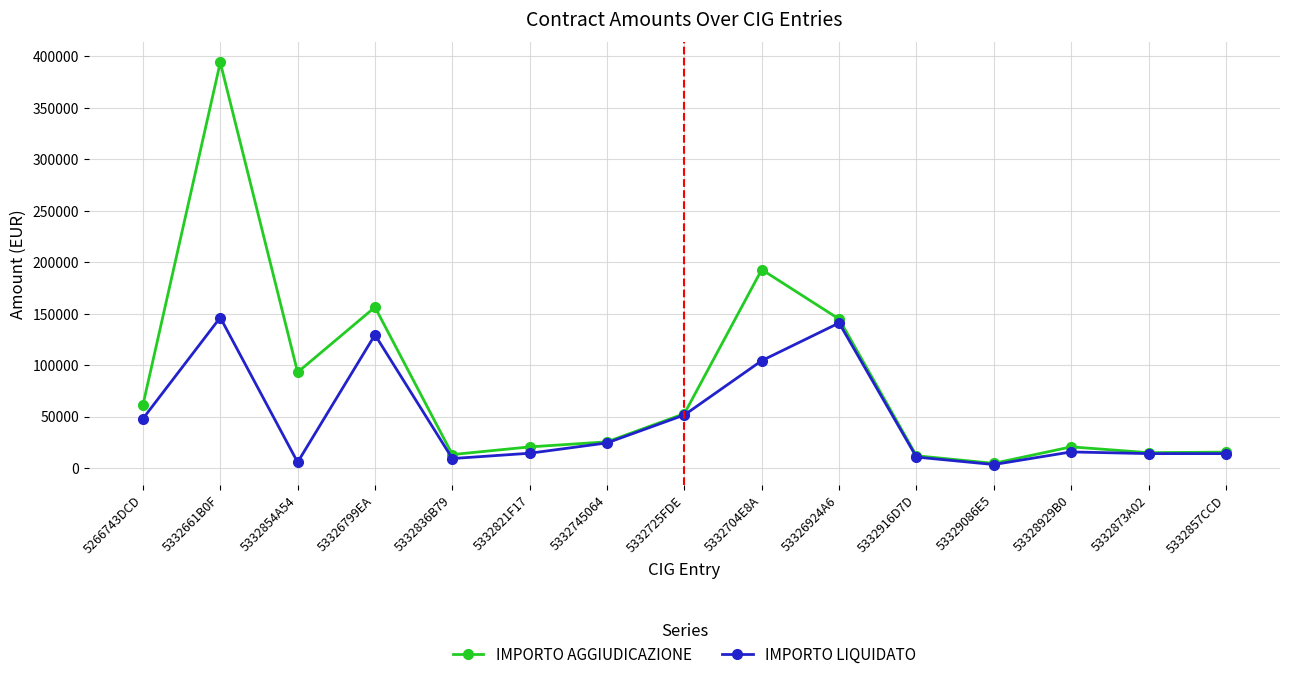

What is the difference between the highest and lowest values at 5332916D7D?

1279.3